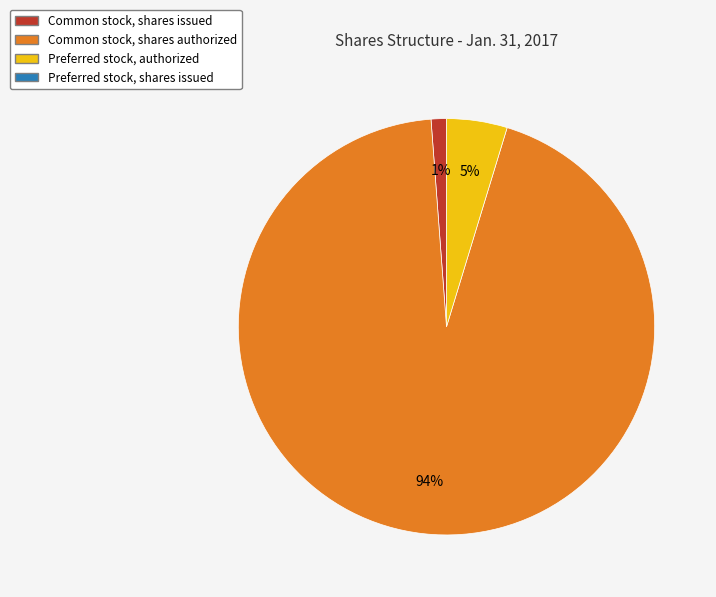

To the nearest percent, what is the difference between the largest and smallest slice percentages?

93%